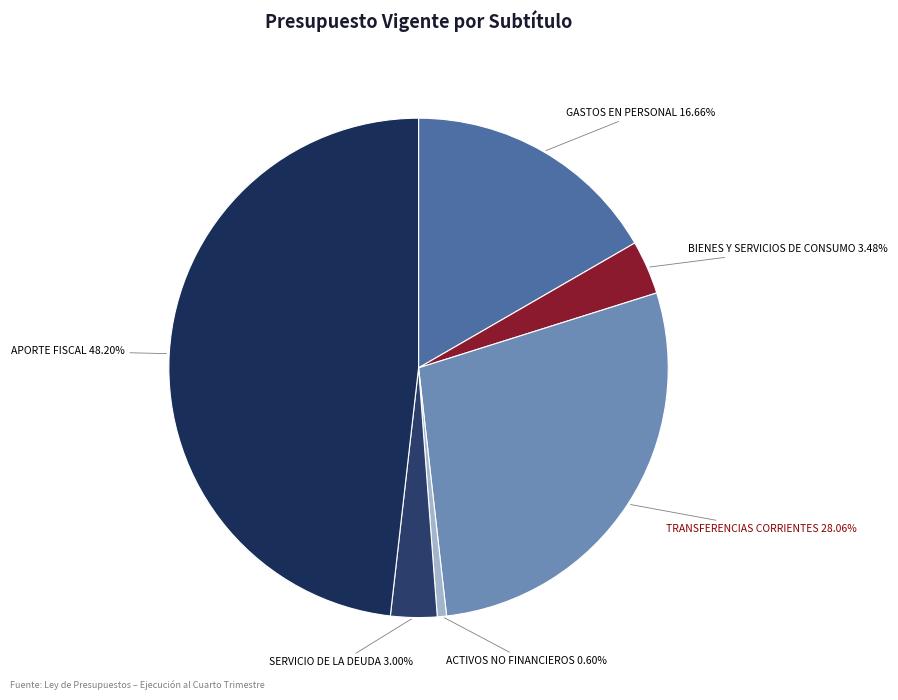

How many slices are in this pie chart?

6